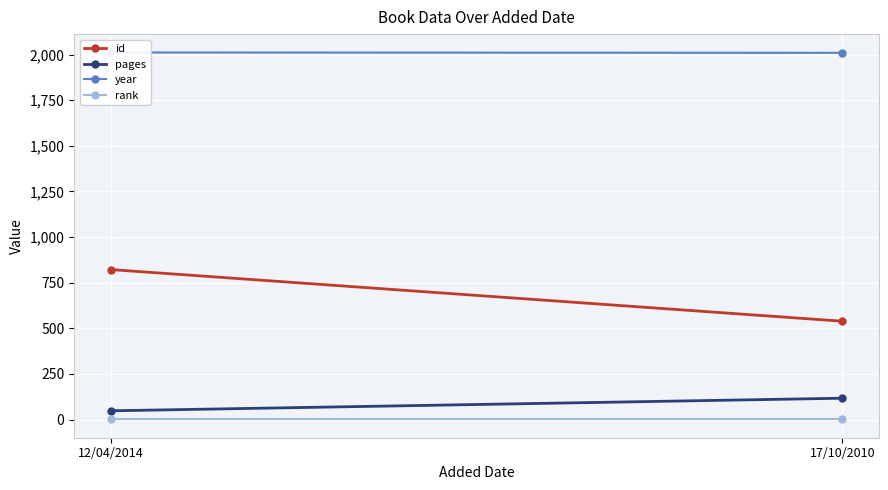

What is the smallest value displayed?

1